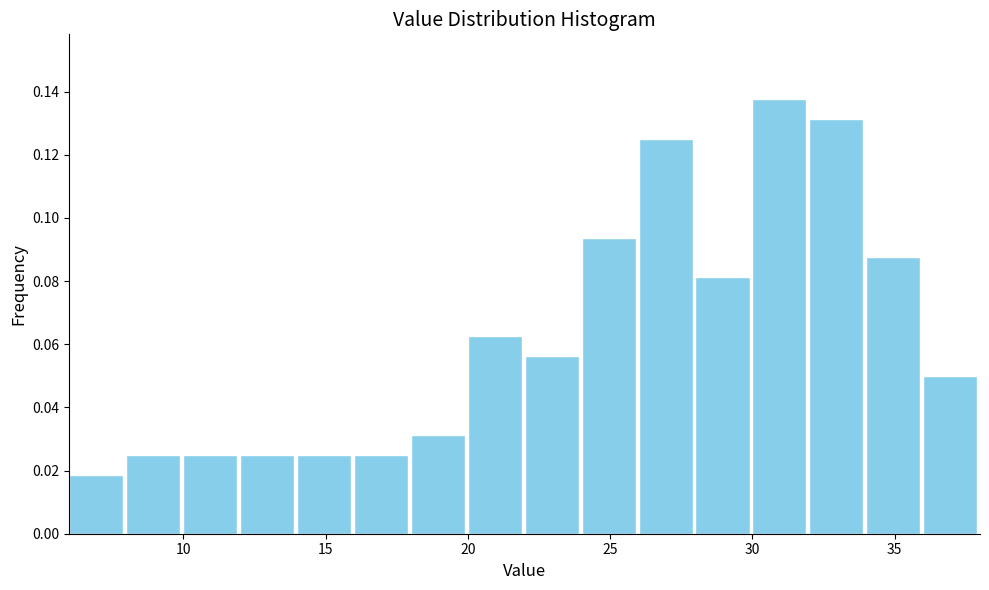

What is the height of the bar covering 32 to 34 on the x-axis? The values are not printed on the chart, so give them approximately, as read against the axis.

0.132